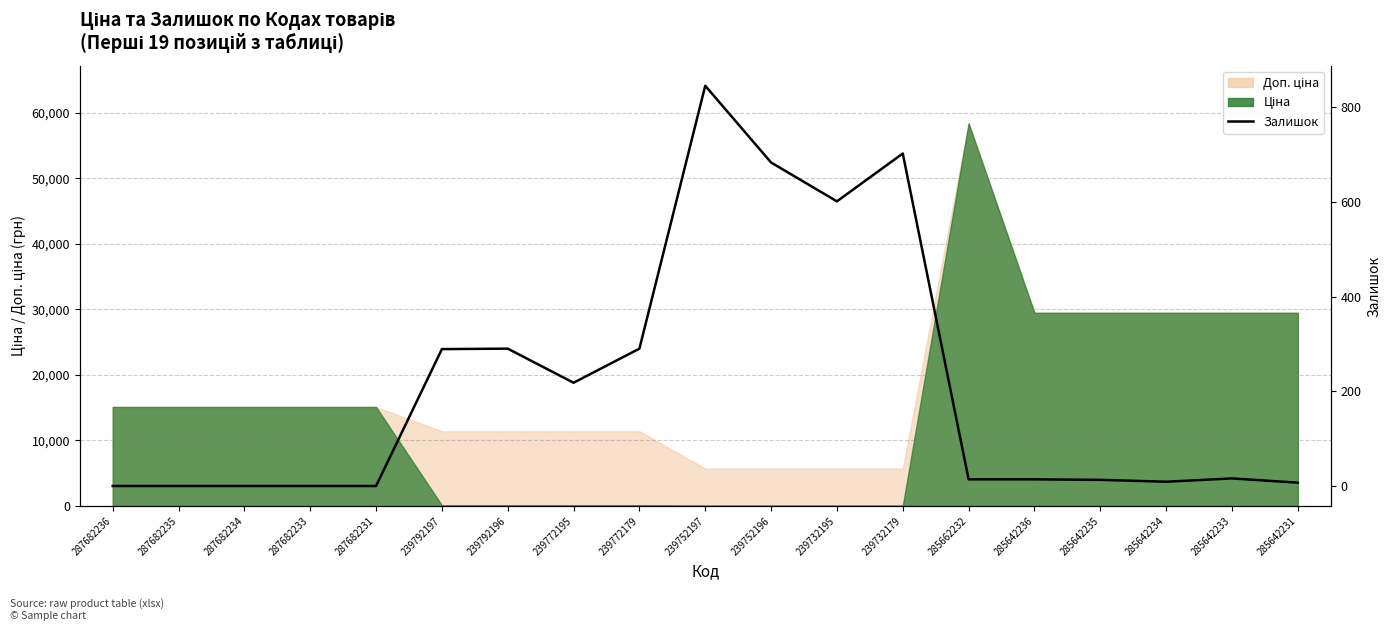

What is the label of the 3rd point from the left?

287682234